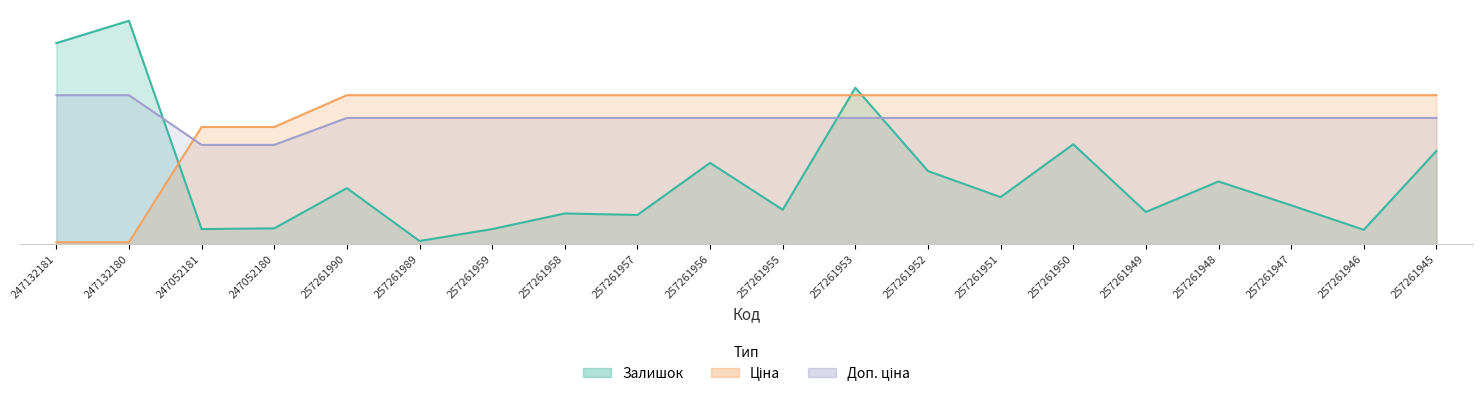

Where does the Залишок series first go above 63?

247132181